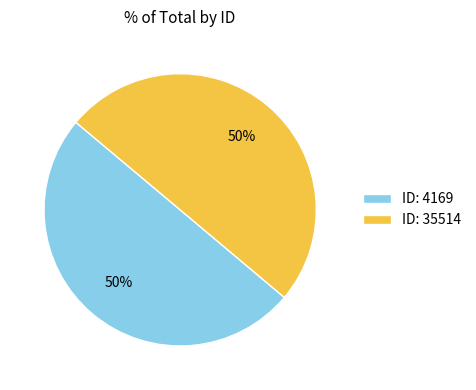

Do ID: 35514 and ID: 4169 together represent more than half of the pie?

Yes